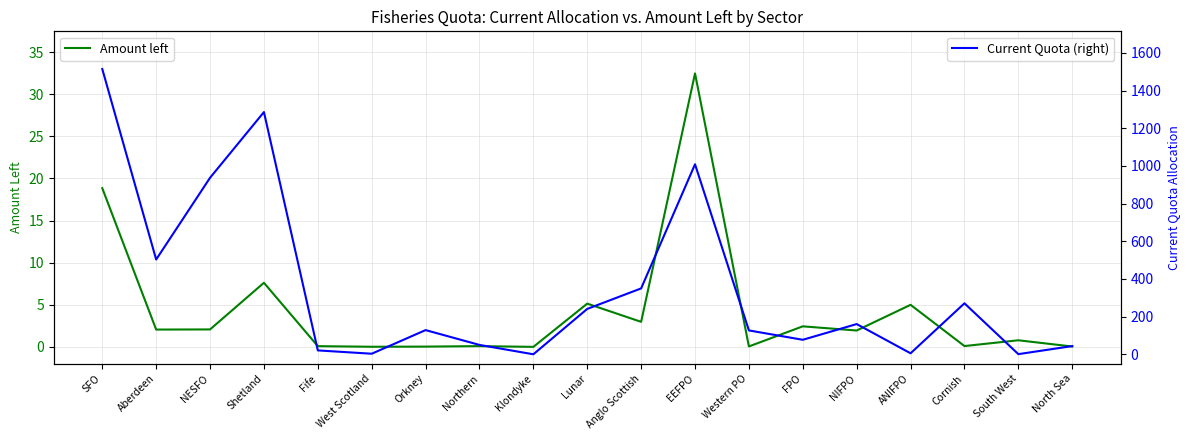

What is the sum of the Amount left values at Orkney and Lunar?

5.2